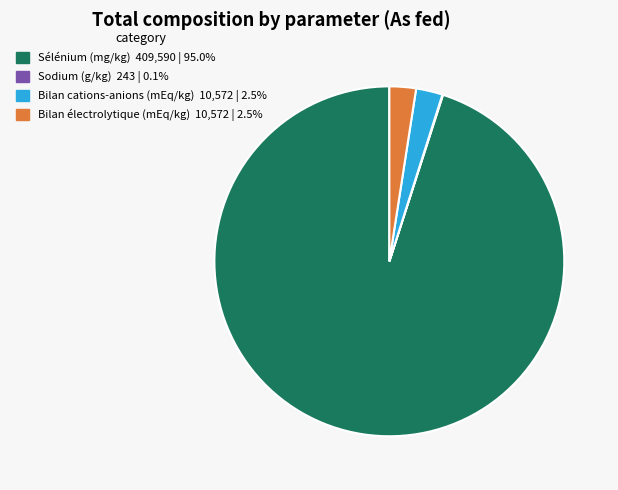

Which has a higher value, Bilan électrolytique (mEq/kg) or Sélénium (mg/kg)?

Sélénium (mg/kg)